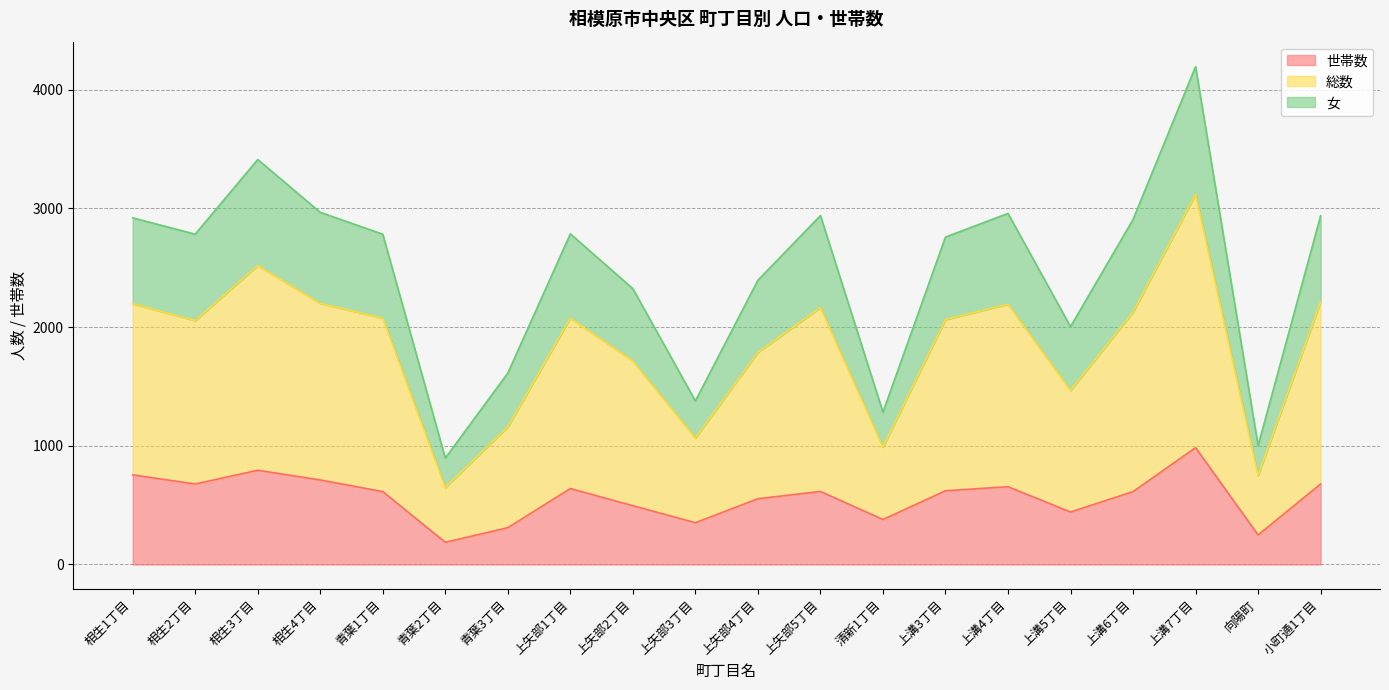

True or false: 総数 and 女 intersect in this chart.

False